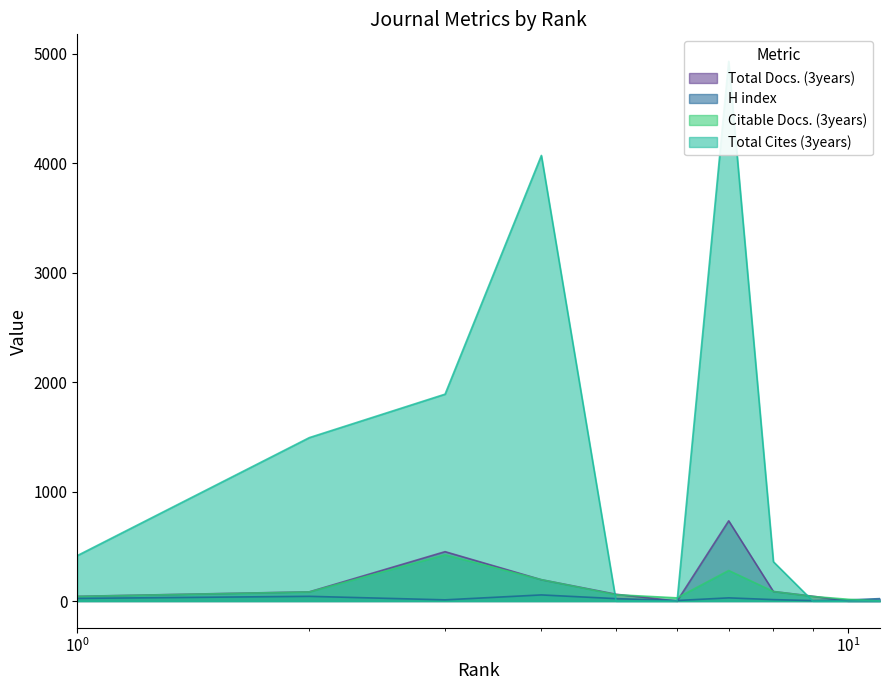

Where is the first local maximum for Total Docs. (3years)?

3